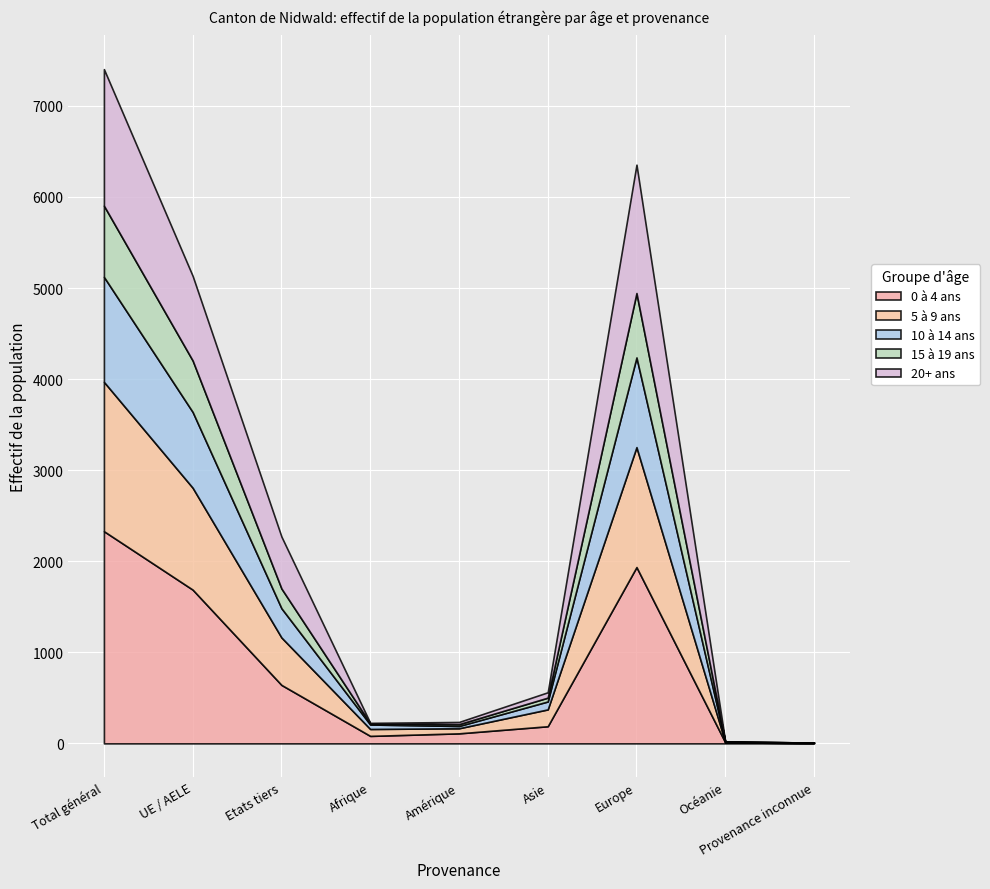

Reading left to right, what are all the values shown in this chart?

0 à 4 ans: 2330	1688	642	82	110	188	1936	11	3
5 à 9 ans: 1640	1119	521	76	56	185	1317	2	4
10 à 14 ans: 1153	832	321	49	25	87	985	5	2
15 à 19 ans: 782	565	217	13	20	42	707	0	0
20+ ans: 1499	929	570	5	24	59	1410	1	0